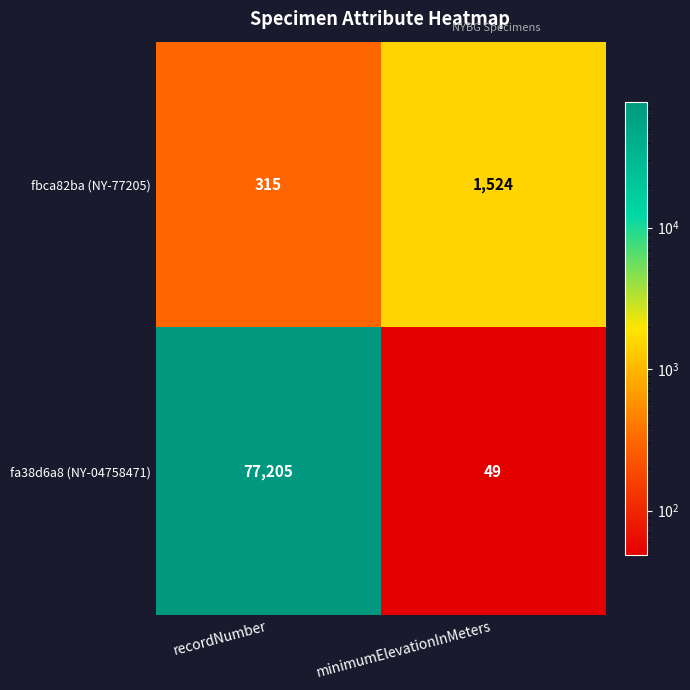

Which series has the widest spread of values?

fa38d6a8 (NY-04758471)